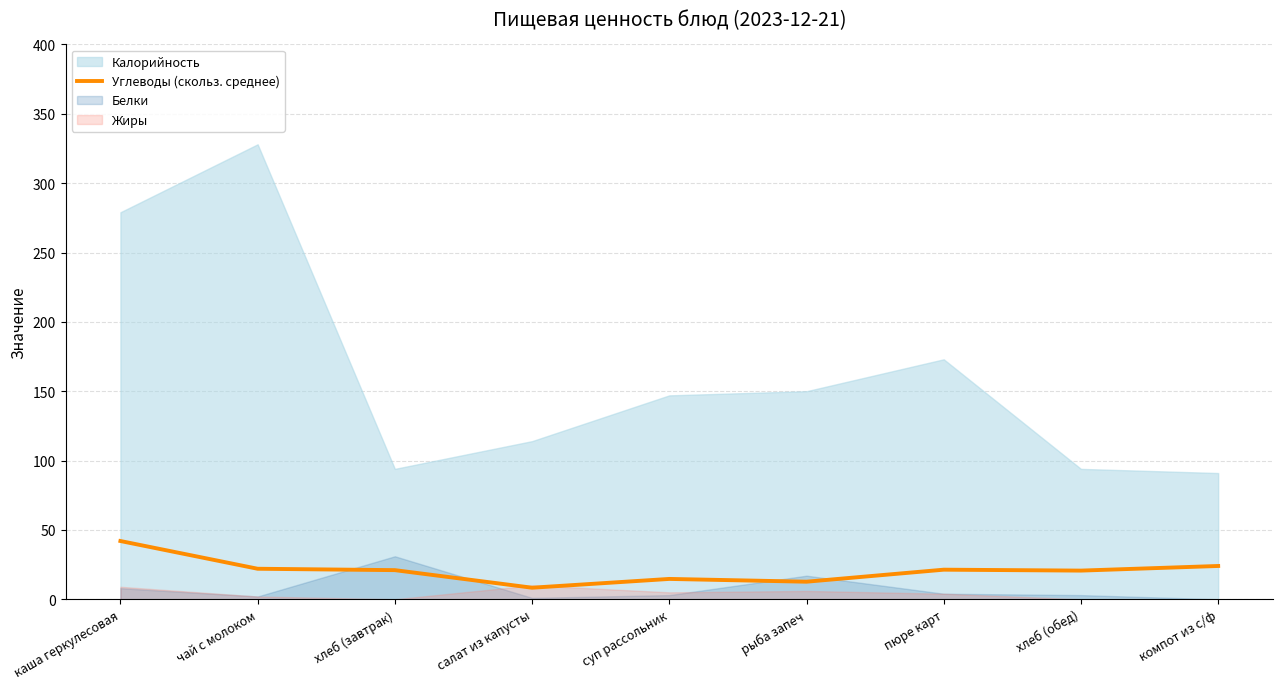

The Углеводы (скольз. среднее) series shows 14.7 at суп рассольник. True or false?

True